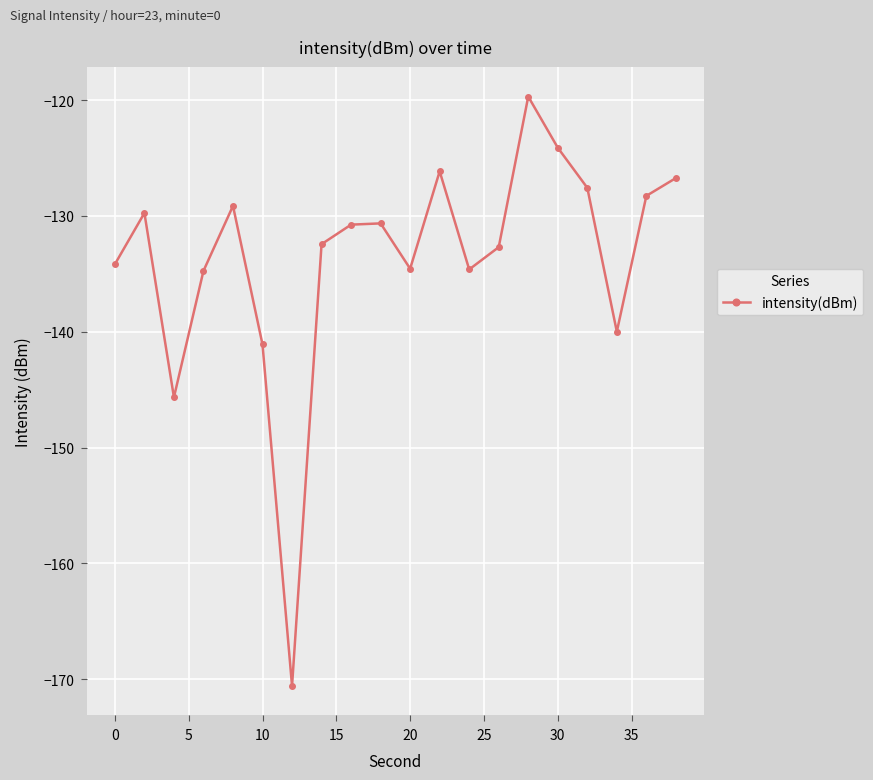

What is the average value?

-133.7